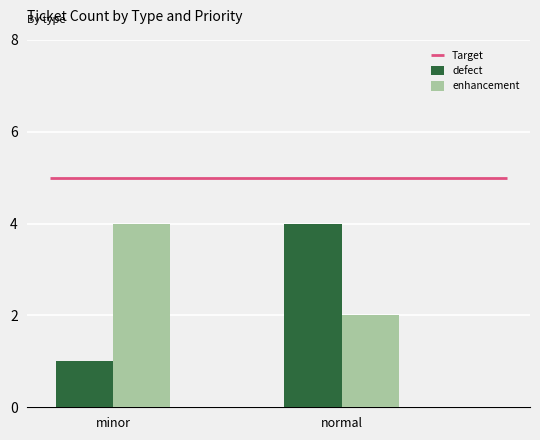

Which series has the widest spread of values?

defect